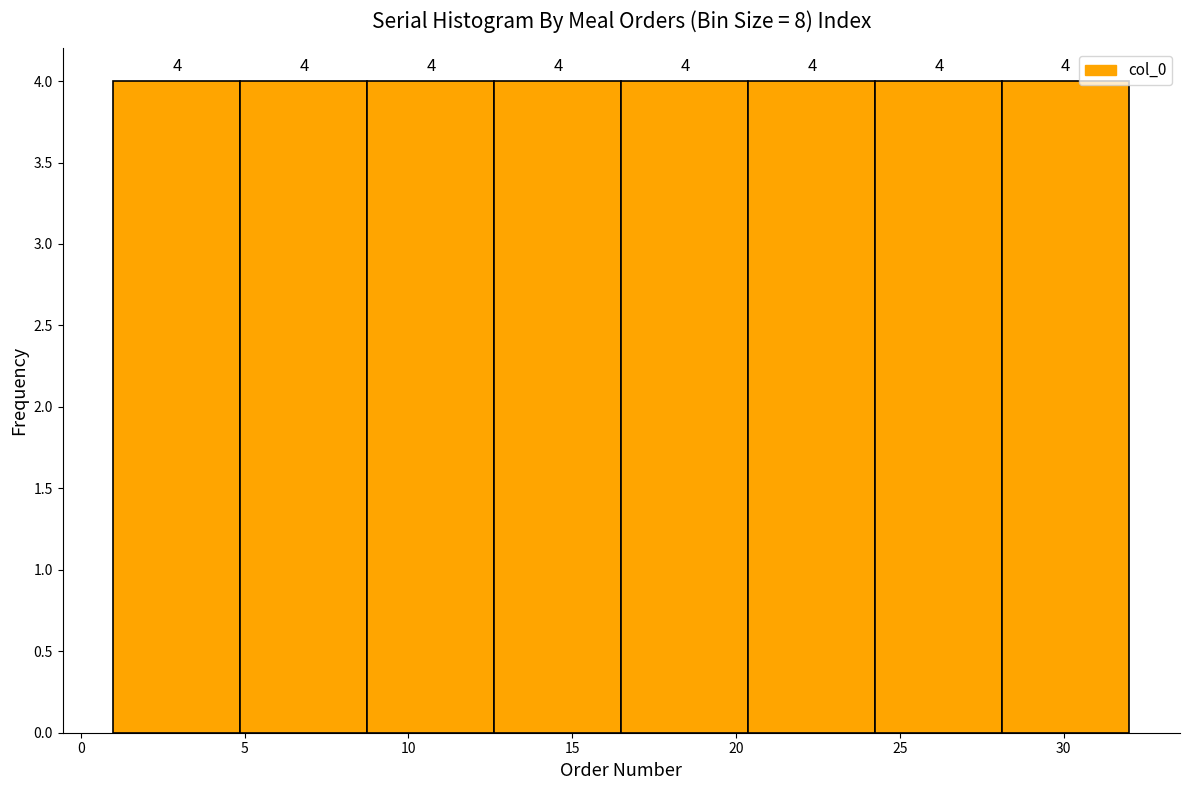

Reading left to right, transcribe this chart: for each bar, give the range it covers on the x-axis and its height. The bar edges are not printed on the chart, so give them approximately, as read against the axis.

1.0 to 5.0: 4
5.0 to 9.0: 4
9.0 to 12.5: 4
12.5 to 16.5: 4
16.5 to 20.5: 4
20.5 to 24.5: 4
24.5 to 28.0: 4
28.0 to 32.0: 4